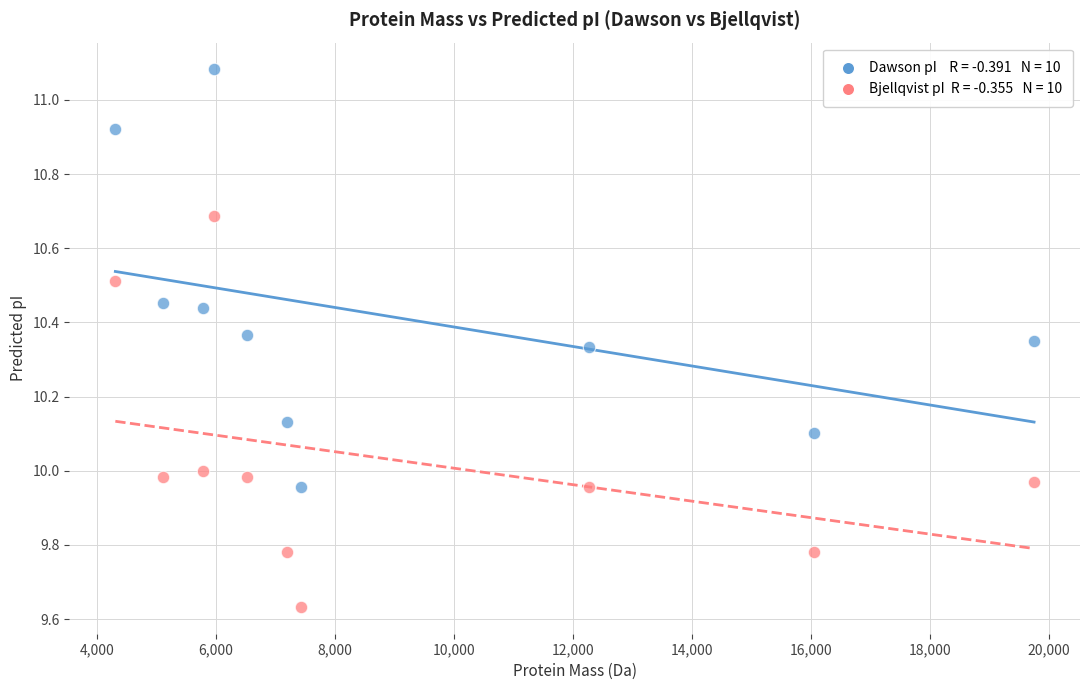

Across all data points, what is the range of X values (max minus min)?

15443.1